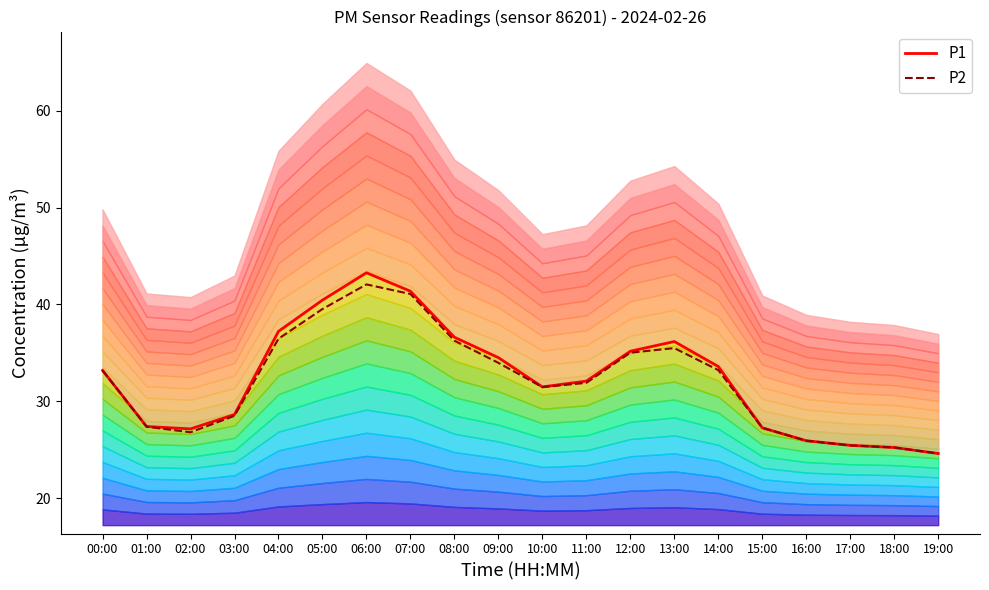

Rank the series by their average value, from lowest to highest.

P2, P1